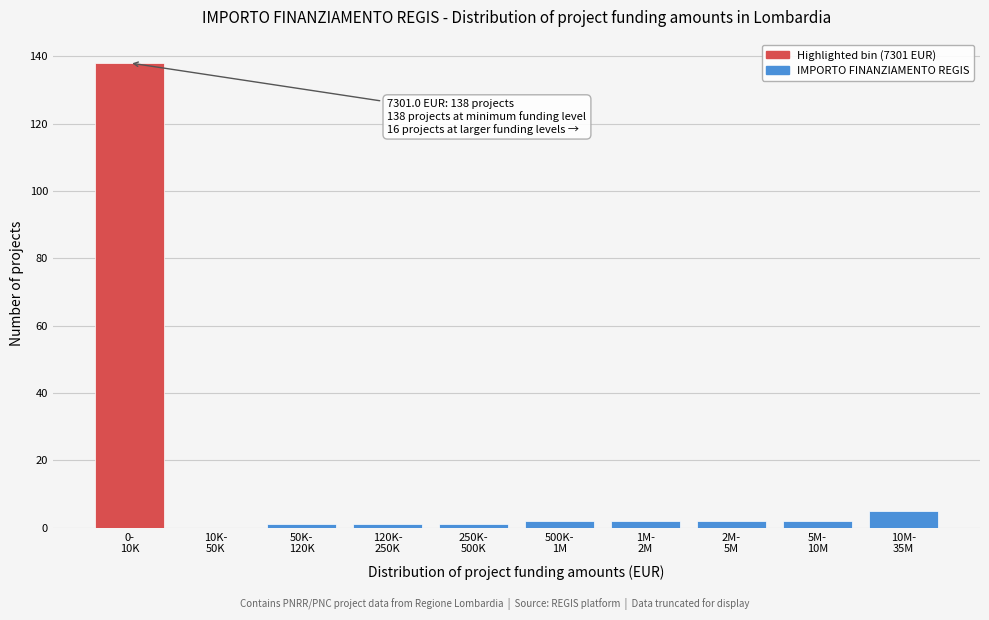

What is the sum of all values?

154